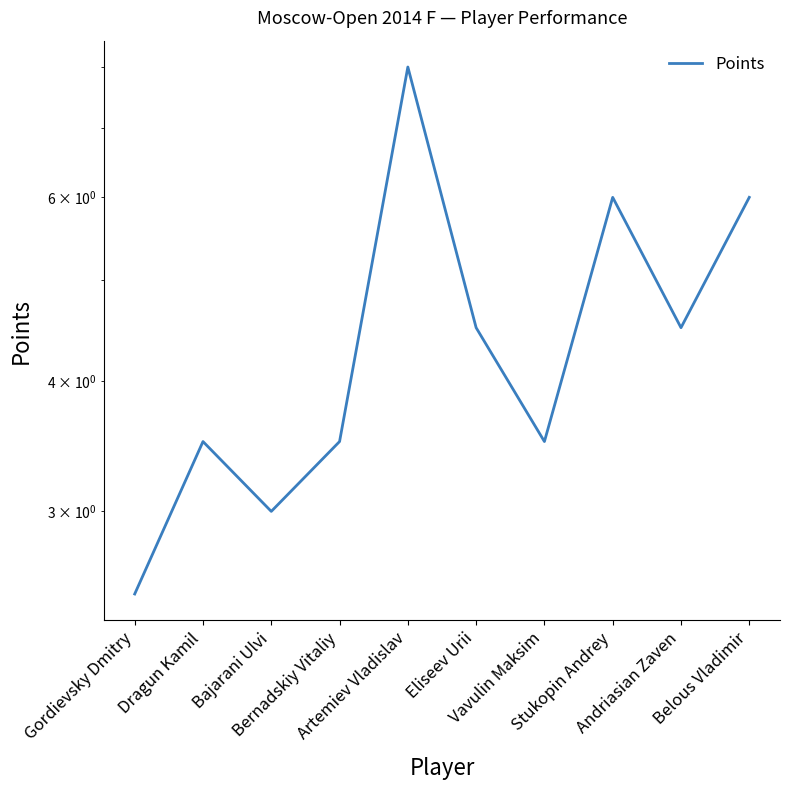

At which category does the chart reach its minimum across all series?

Gordievsky Dmitry